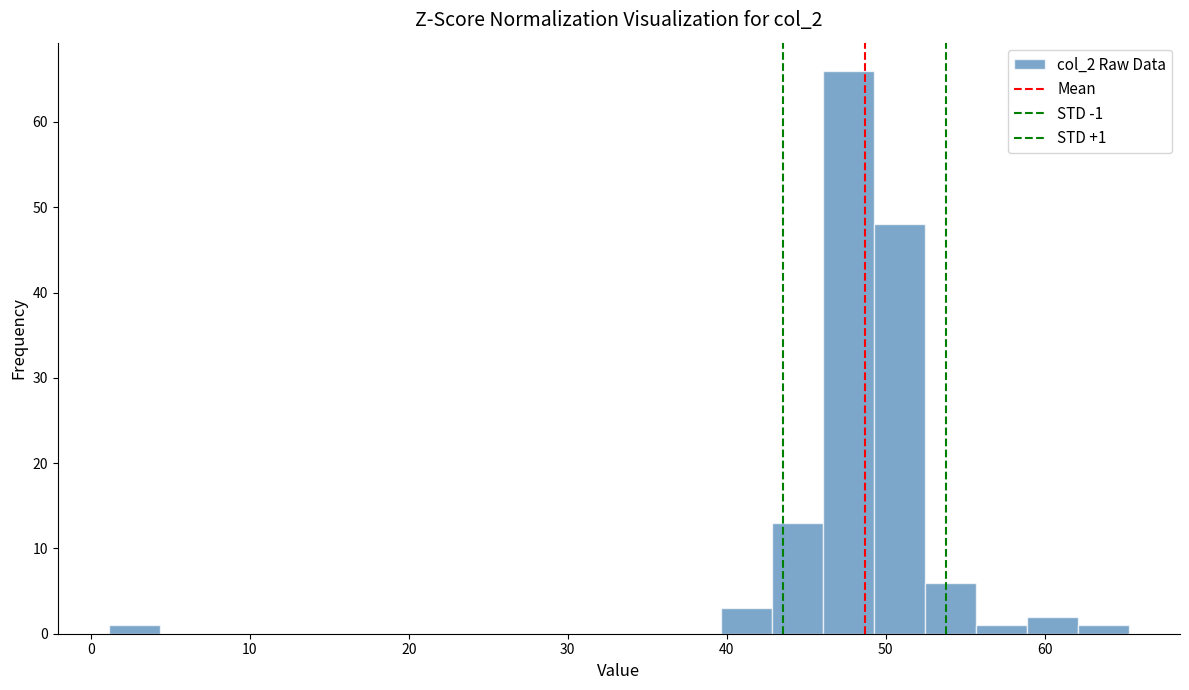

Read against the x-axis, roughly where is the centre of the tallest bar?

48